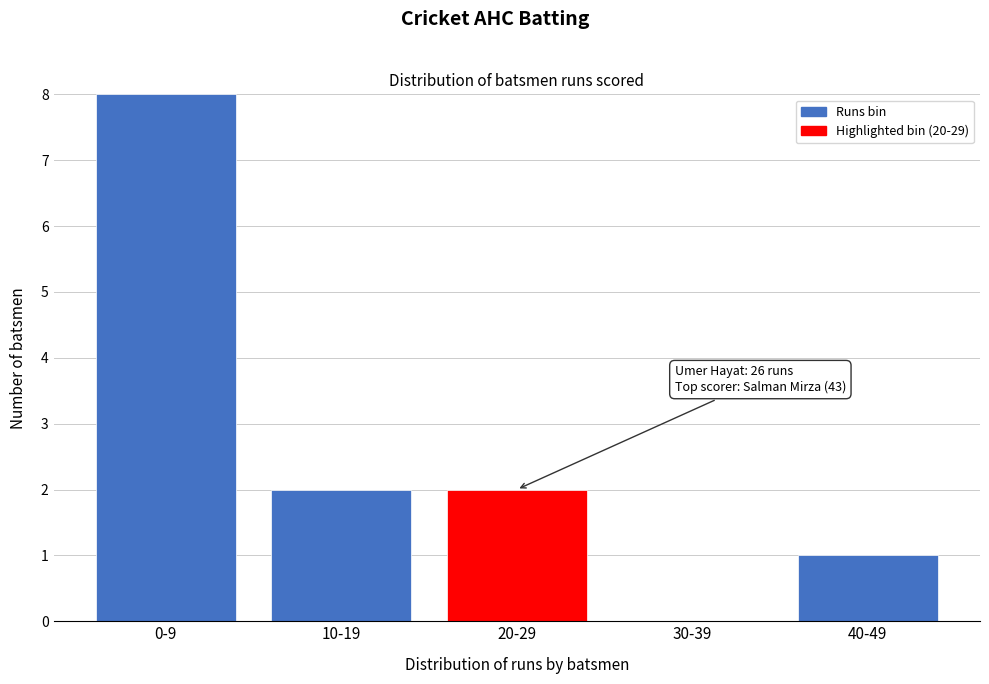

Reading right to left, list all the values displayed in this chart.

40-49=1	30-39=0	20-29=2	10-19=2	0-9=8